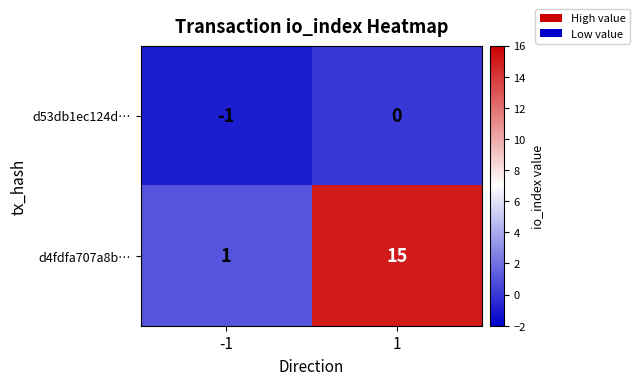

What is the smallest value displayed?

-1